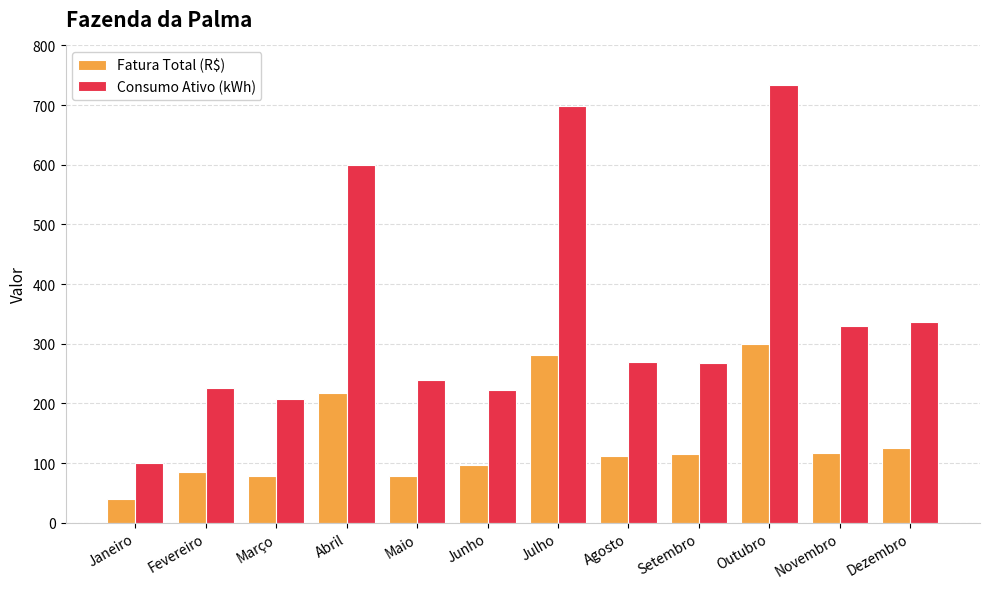

Count the number of categories in the chart.

12